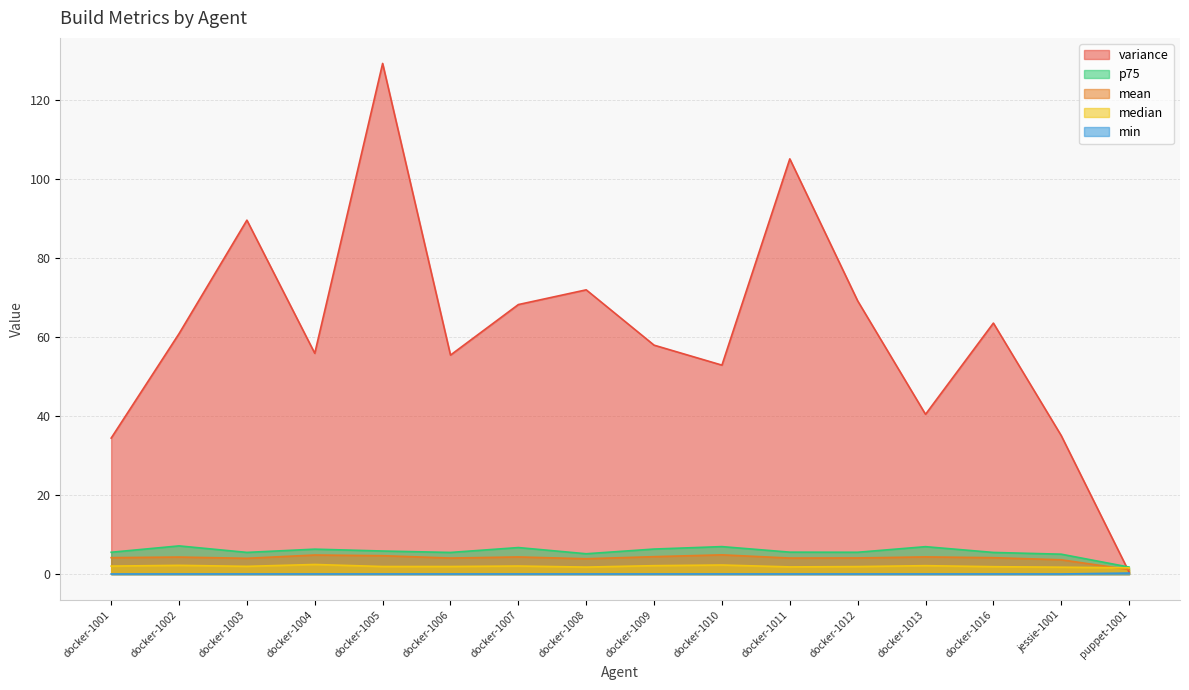

Count the number of categories in the chart.

16